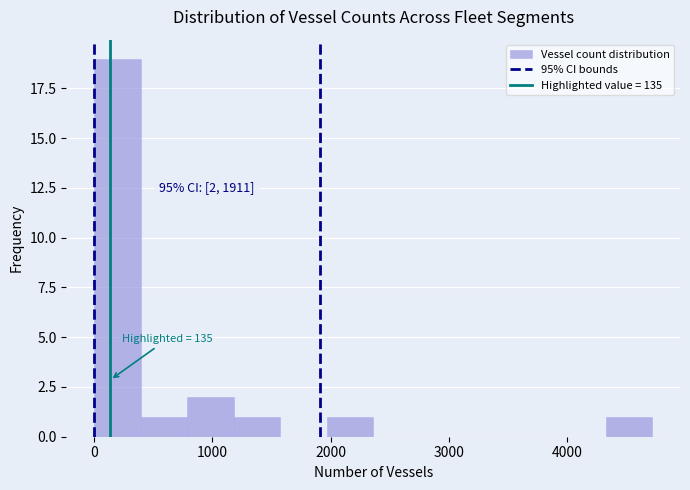

Around what value on the x-axis is the tallest bar? Give the approximate position of its centre, as read against the axis.

200